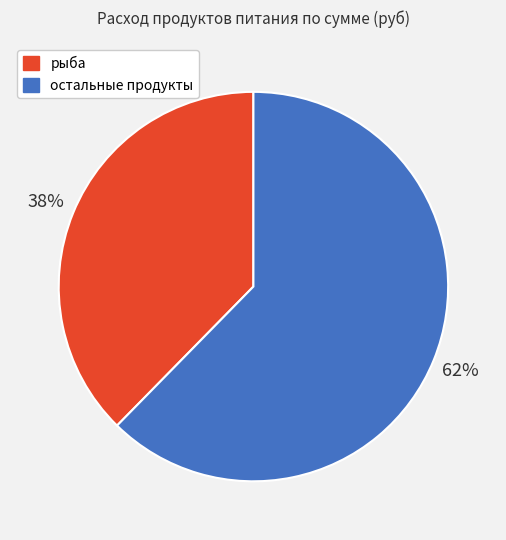

To the nearest percent, what is the average slice percentage?

50%